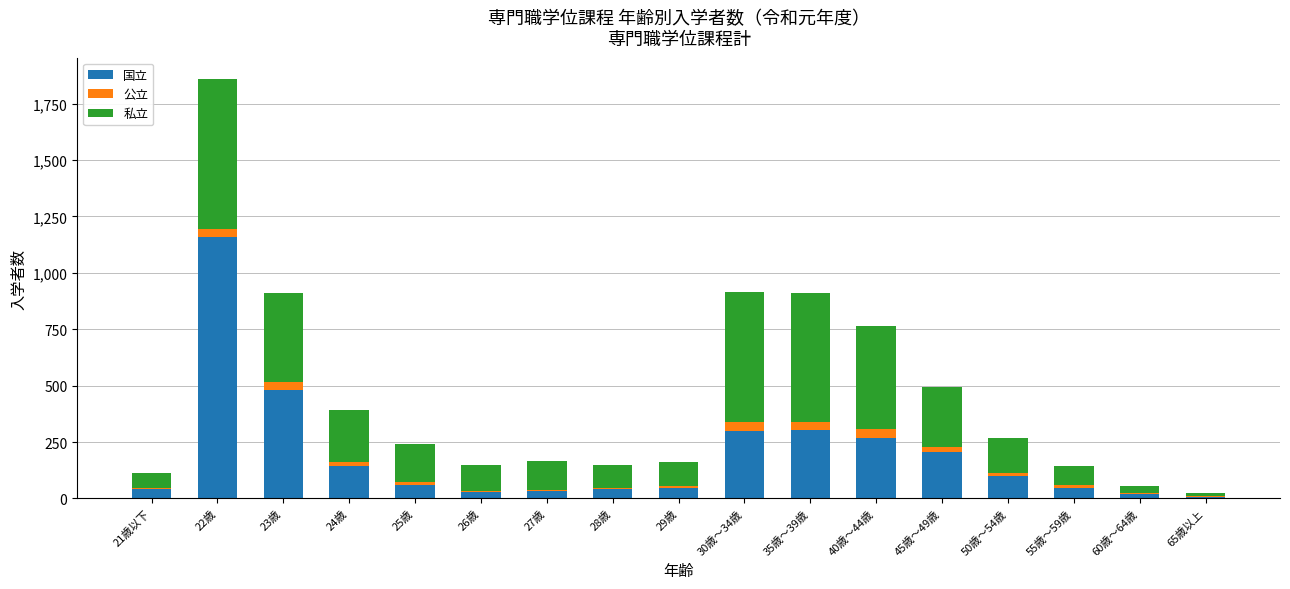

How many data points does each series have?

17